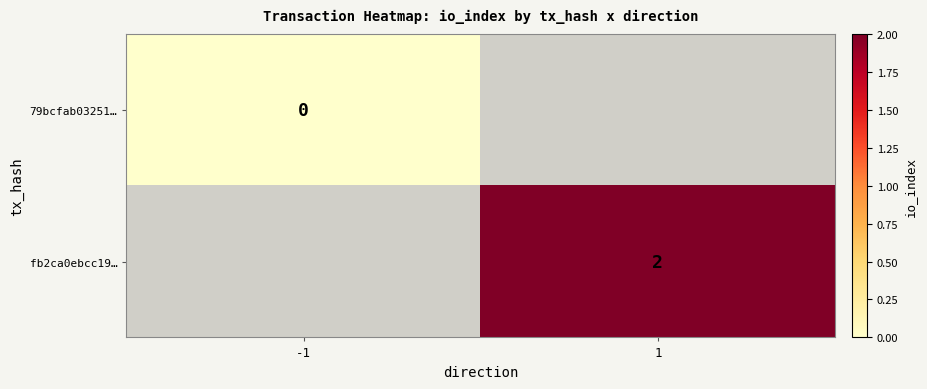

Is the value of fb2ca0ebcc19… at 1 greater than the value of 79bcfab03251… at -1?

Yes